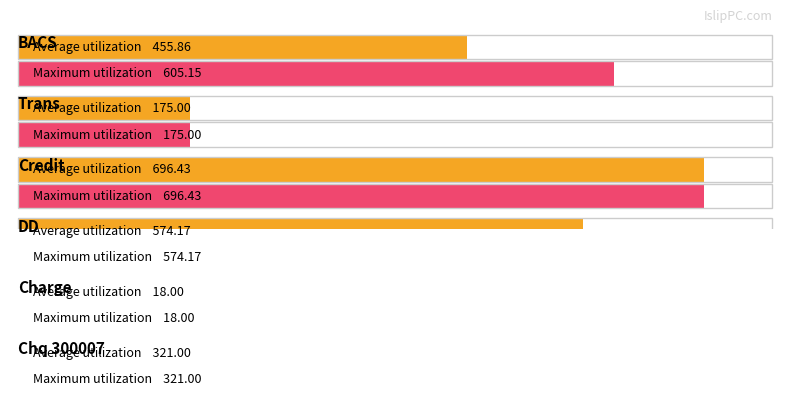

Rank the series by their average value, from highest to lowest.

Maximum utilization, Average utilization